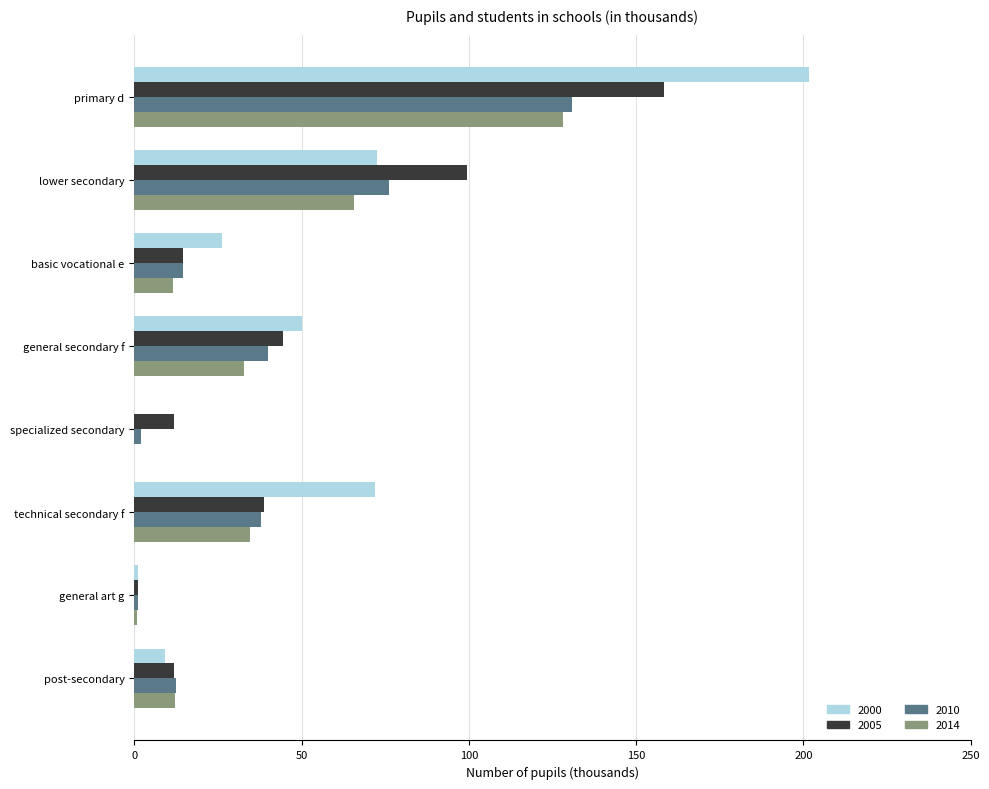

Between basic vocational e and technical secondary f, which series saw the biggest shift?

2000